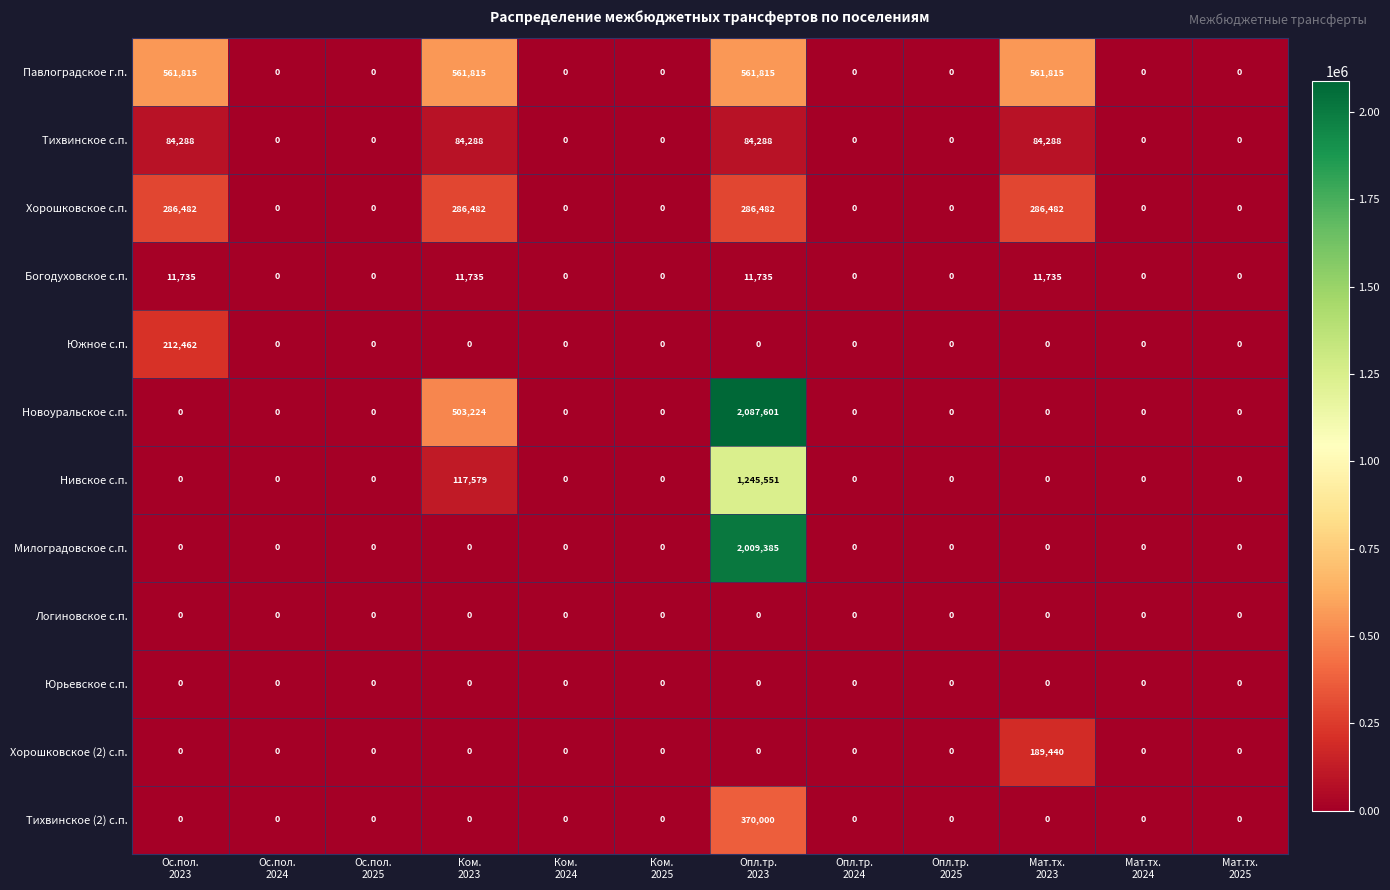

At how many categories does at least one series exceed 463971?

4